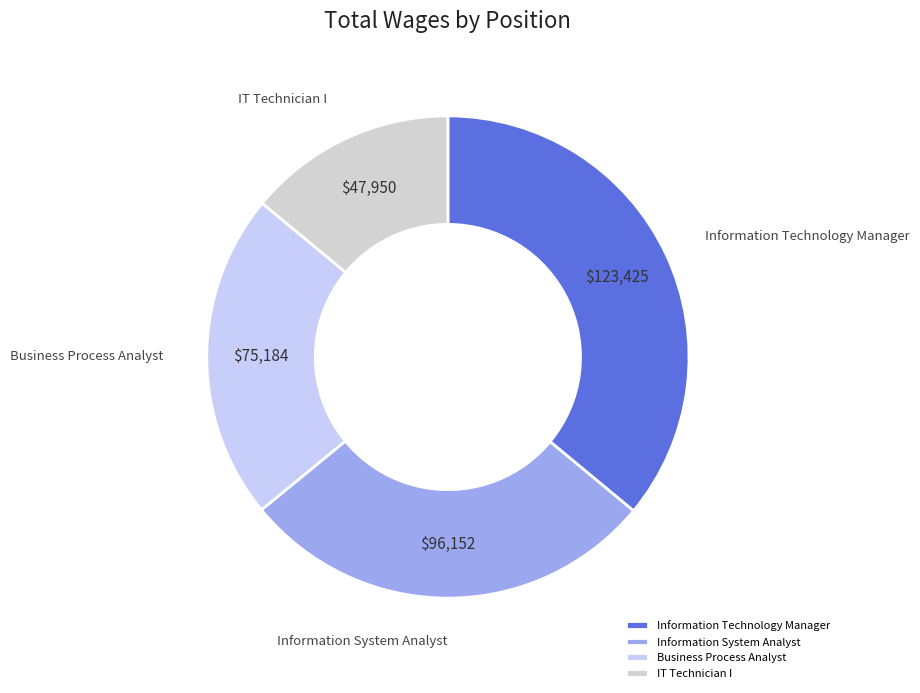

Do IT Technician I and Information System Analyst together represent more than half of the pie?

No